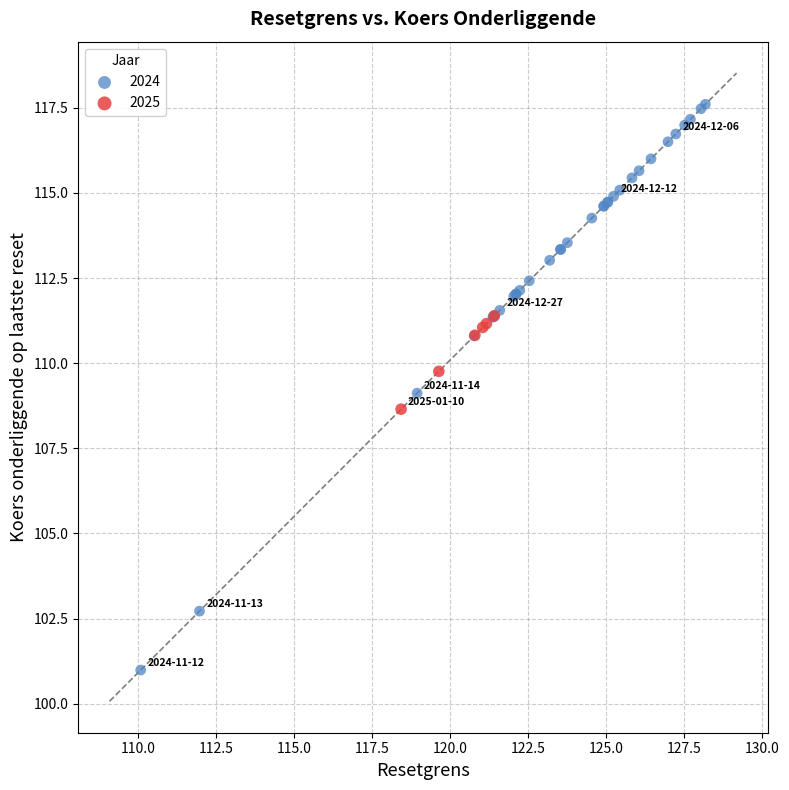

Which series has the largest Y range (max minus min)?

2024